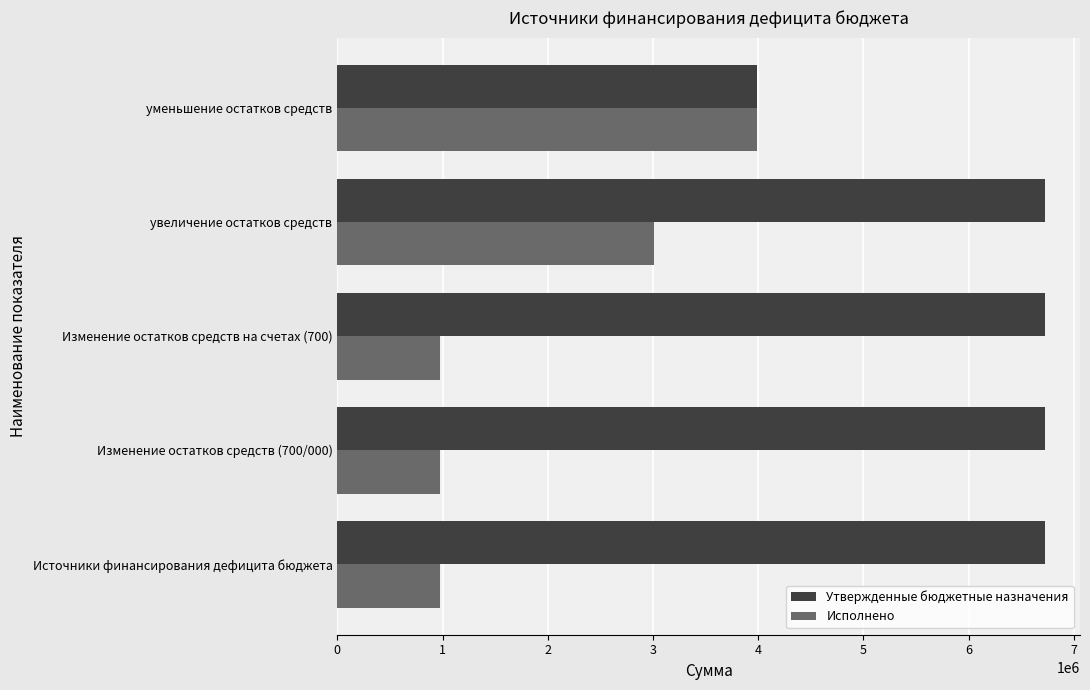

At which label is Исполнено closest to 2481451?

увеличение остатков средств